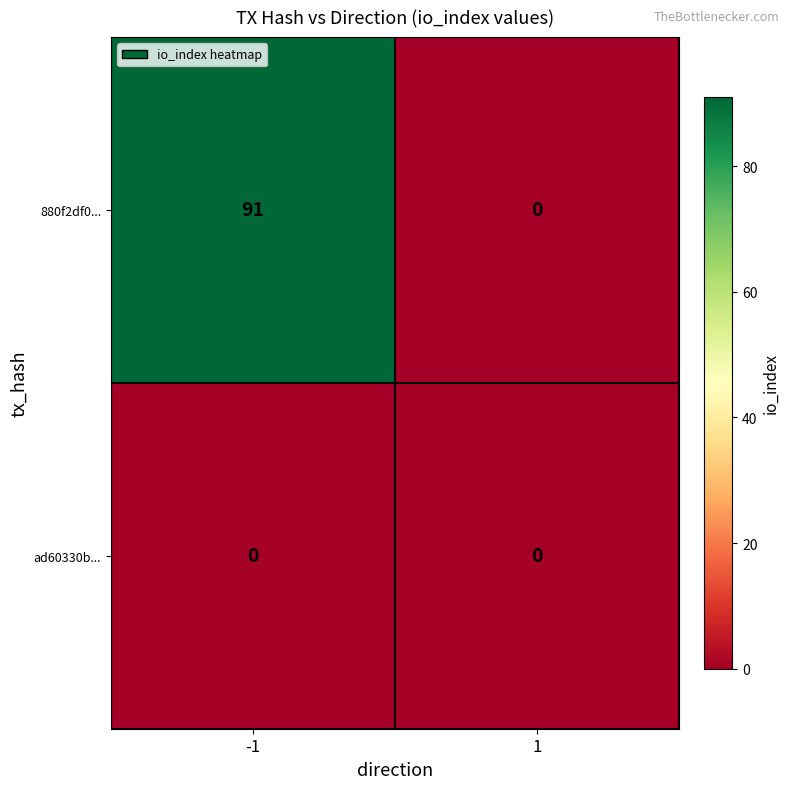

The value of 880f2df0... at 1 is 0. True or false?

True